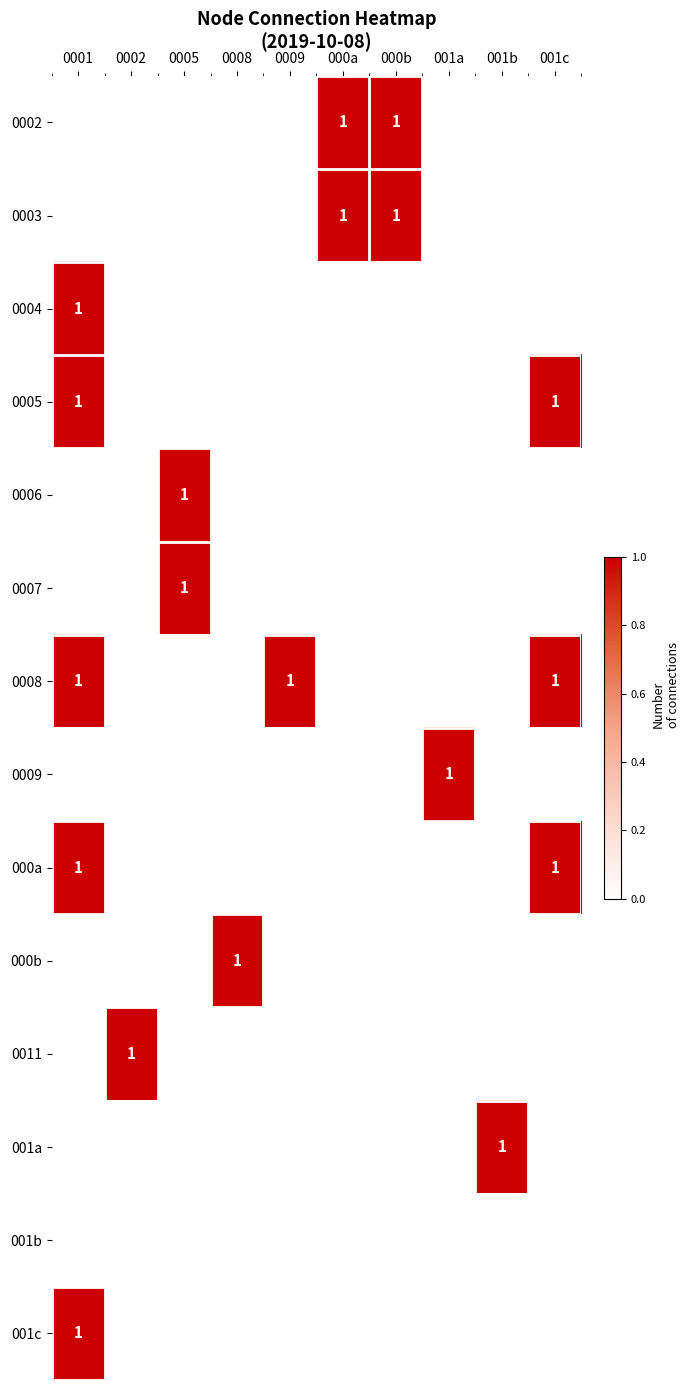

The value of 001c at 001b is -1. True or false?

False